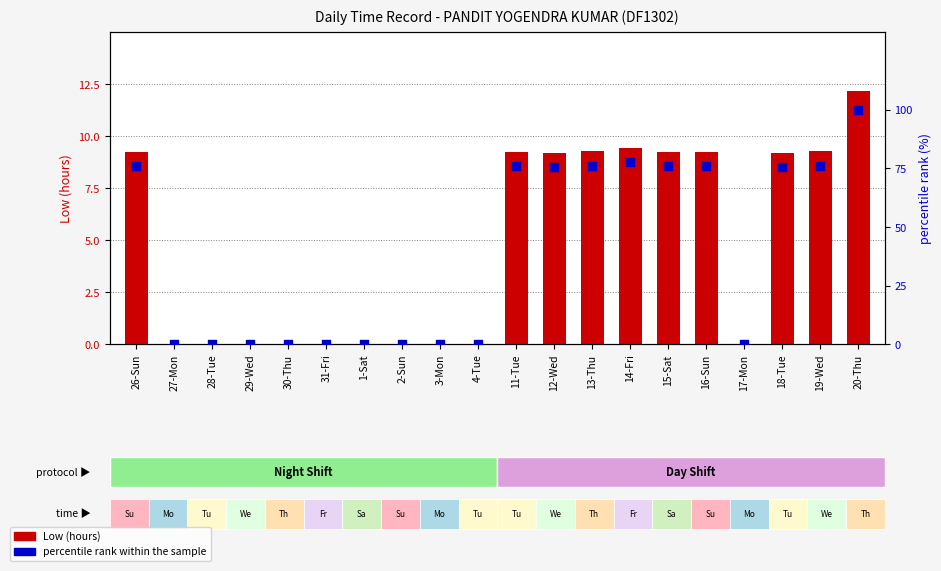

What are all the series names shown in the legend?

Low (hours), percentile rank within the sample